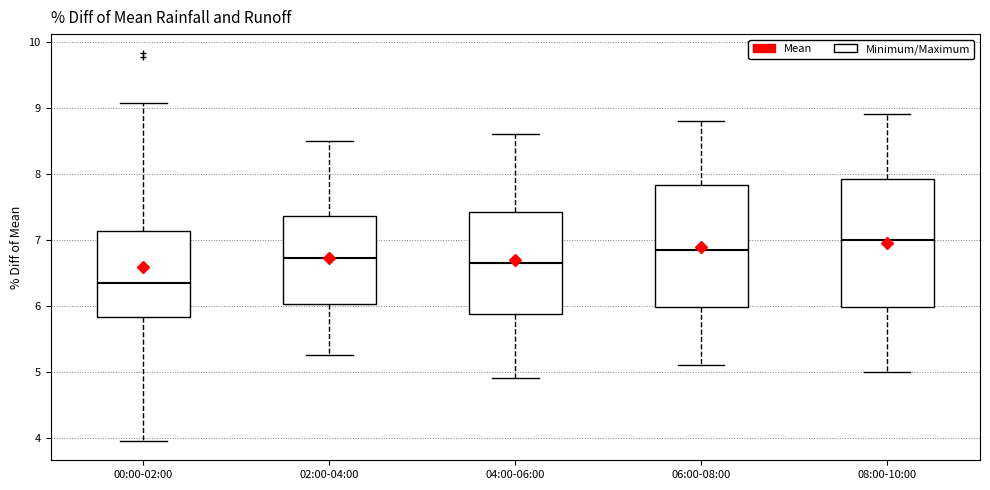

Comparing the boxes themselves (not the whiskers), which one is the tallest?

08:00-10:00